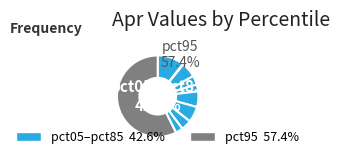

Combined, what portion of the pie is pct75 and pct95?

61.5%